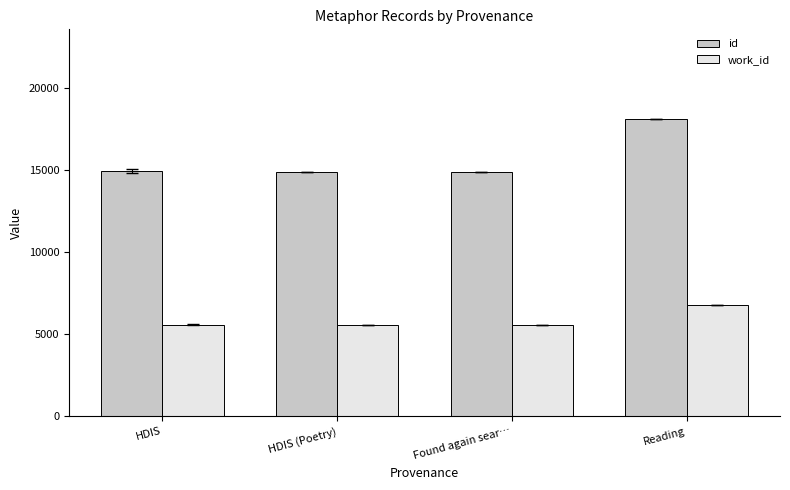

Which series changed the most between HDIS (Poetry) and Reading?

id